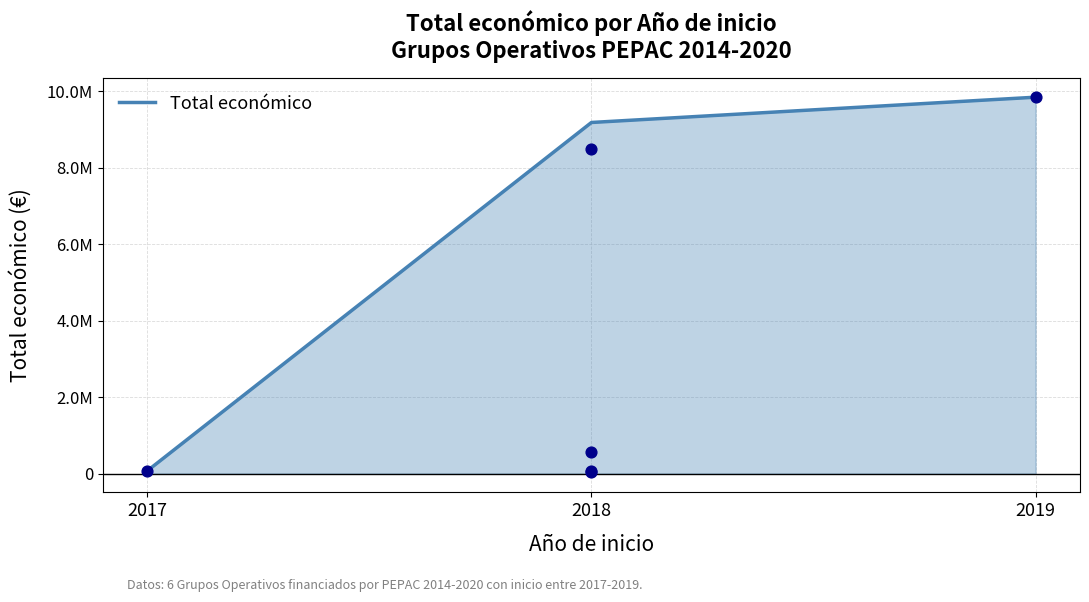

Which has a higher value, 2019 or 2017?

2019